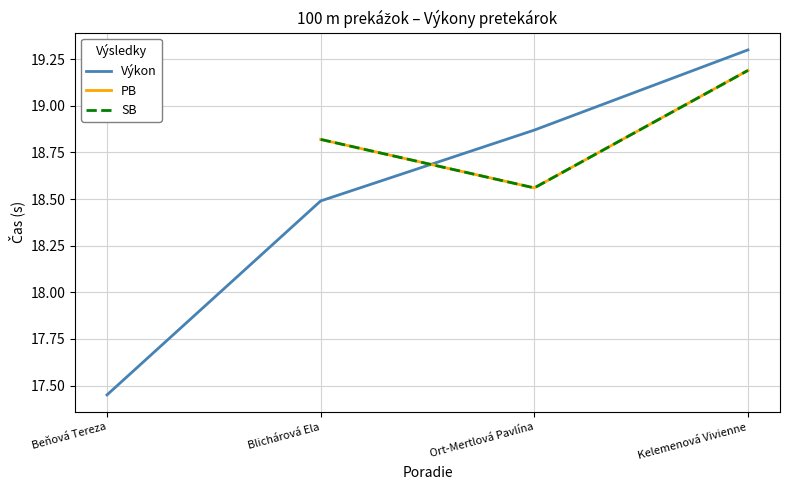

Which category has the highest value across all series?

3